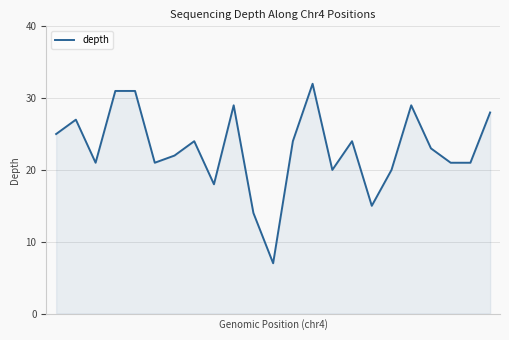

What is the maximum value shown in the chart?

32